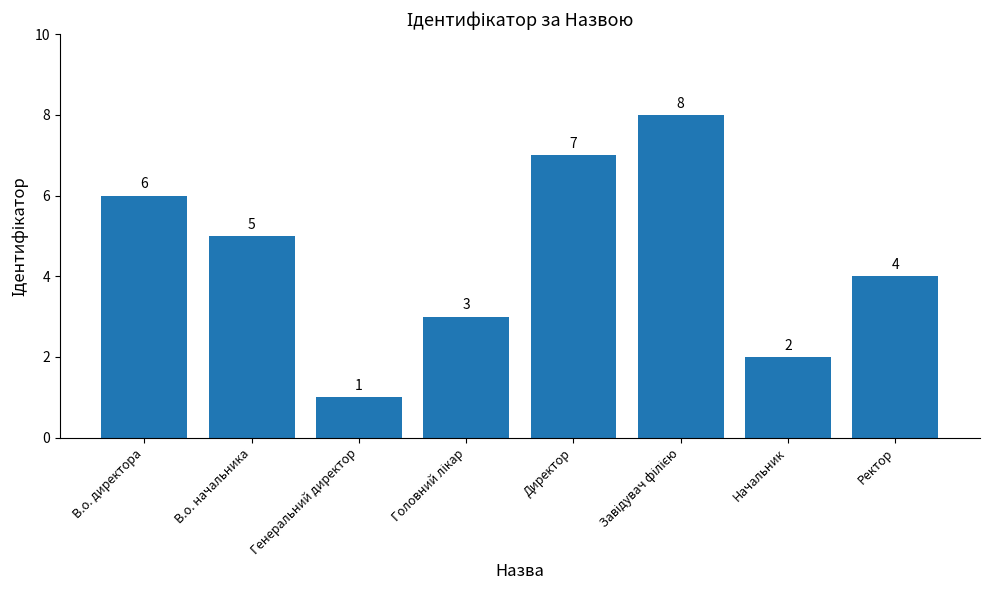

The chart shows a value of 3 at В.о. начальника. True or false?

False